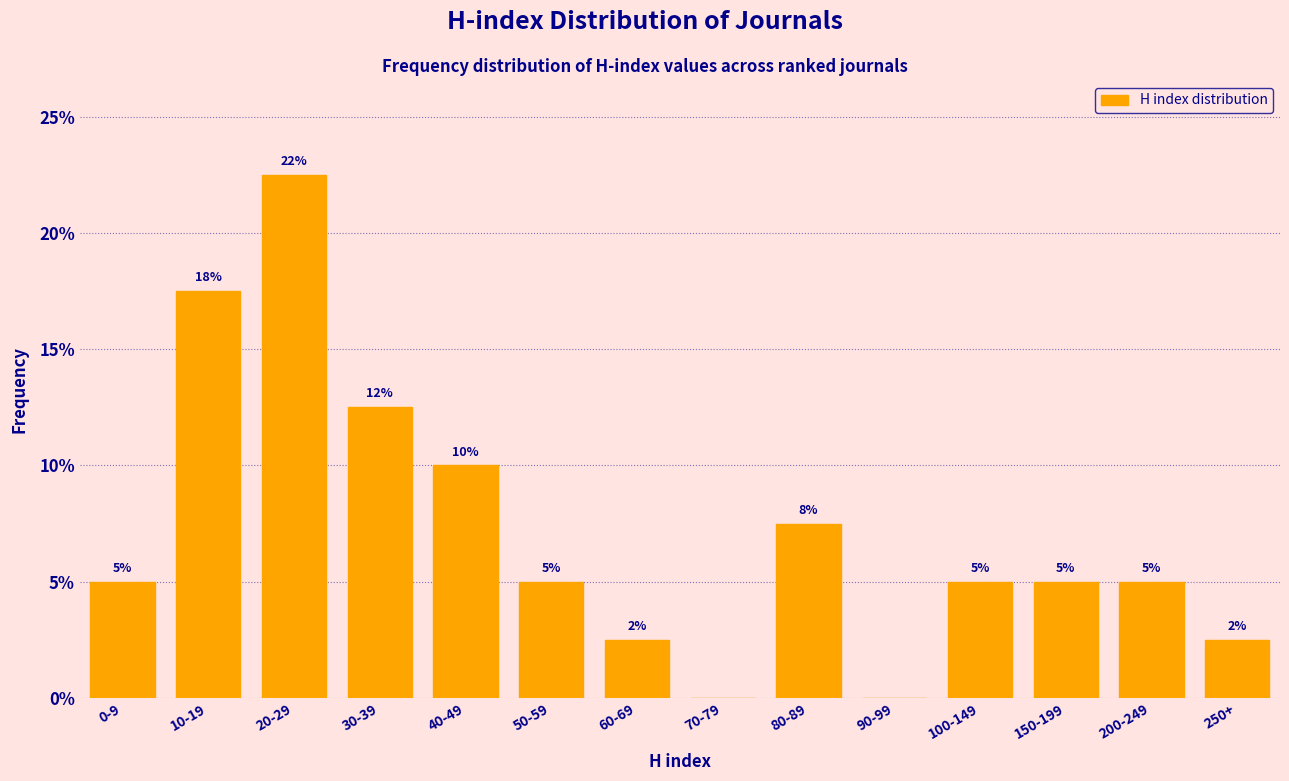

What is the approximate value at 30-39?

12.5